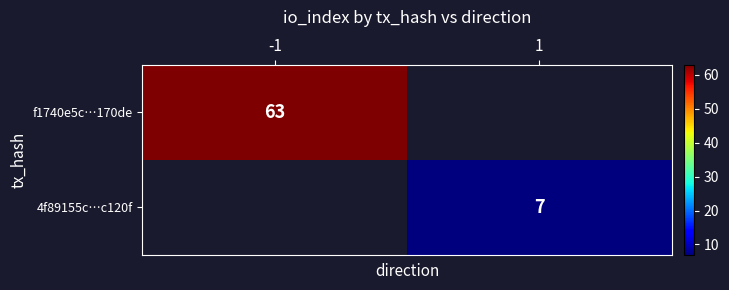

True or false: f1740e5c…170de has a value of 63 at -1.

True